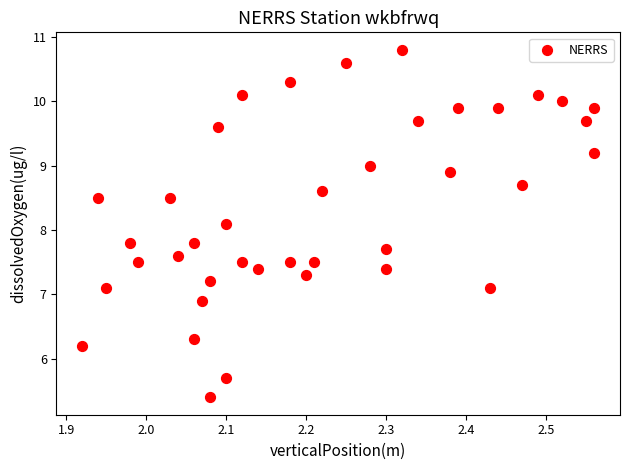

What Y value in the scatter plot is closest to 8?

8.1